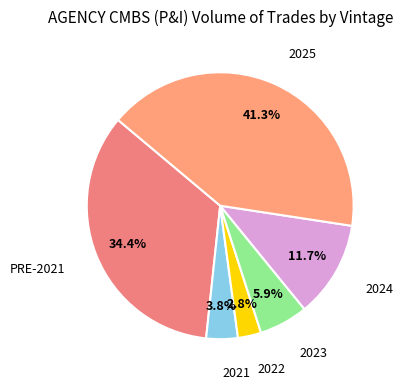

Which has a higher value, 2025 or 2024?

2025